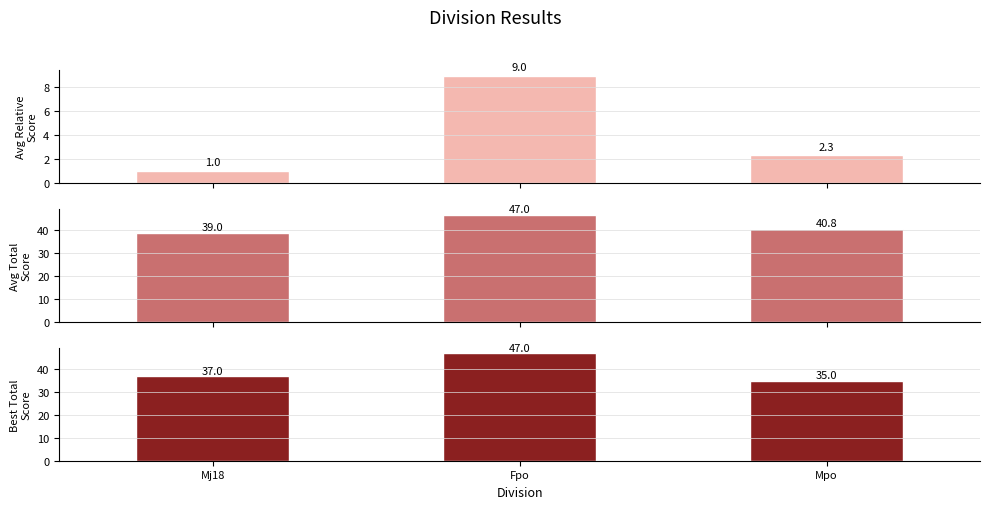

How many bars are there in each group?

3